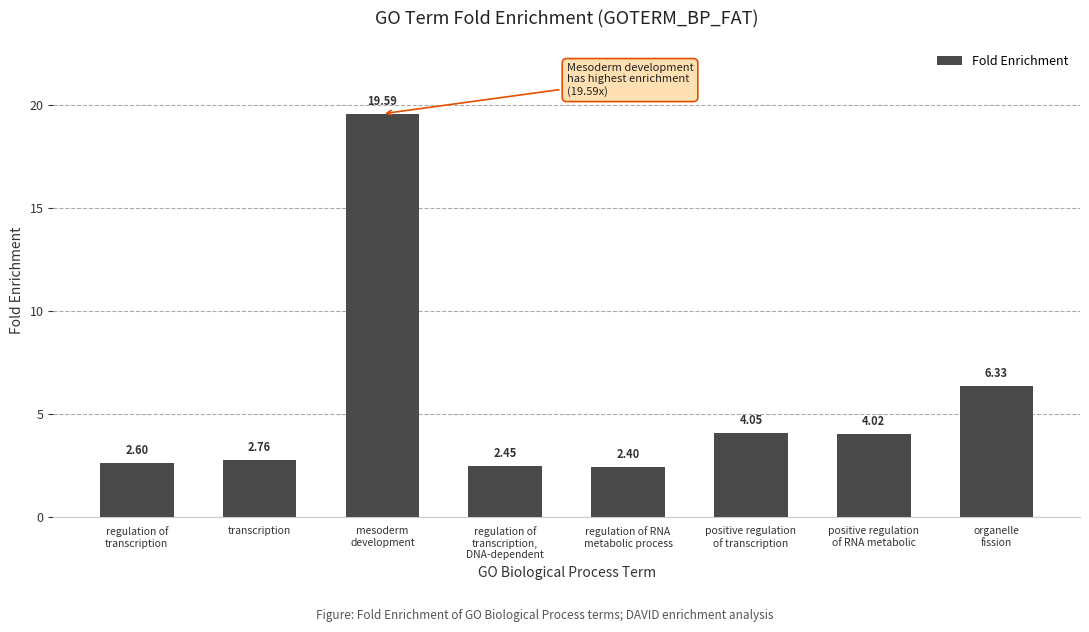

What is the minimum value shown in the chart?

2.4